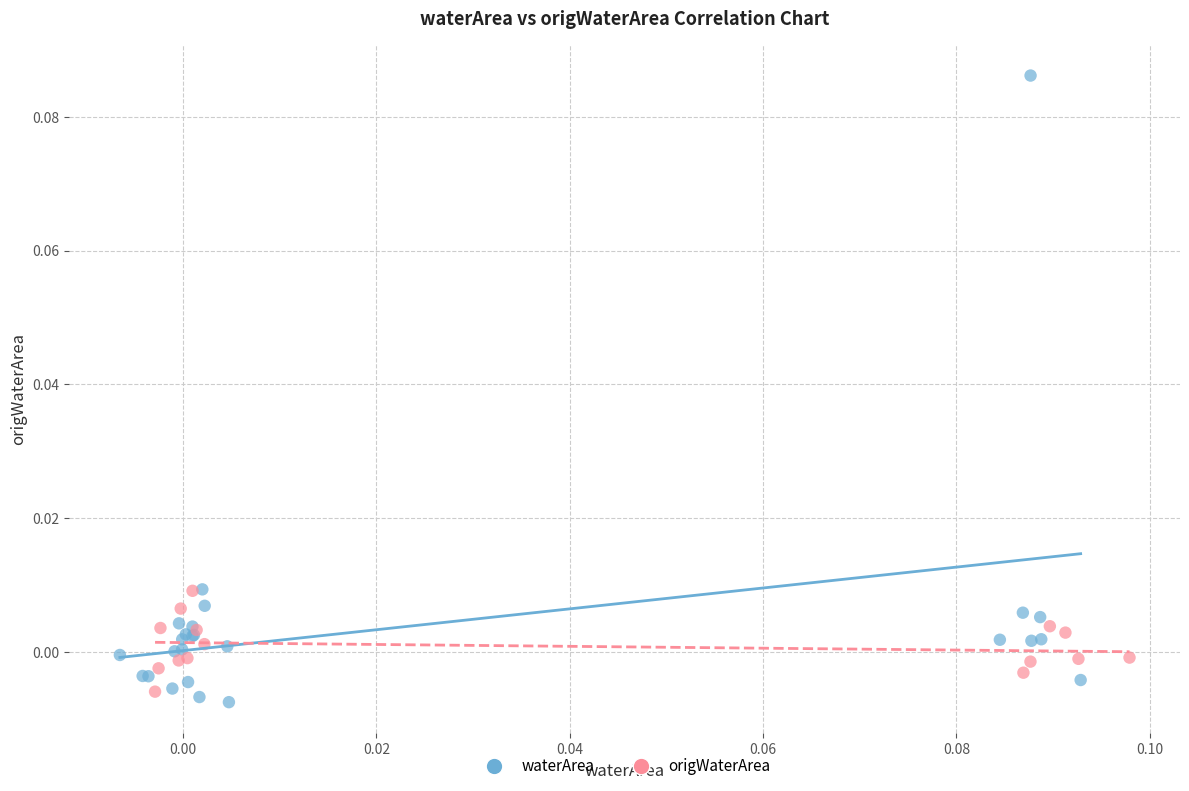

Which series has the widest spread of Y values?

waterArea